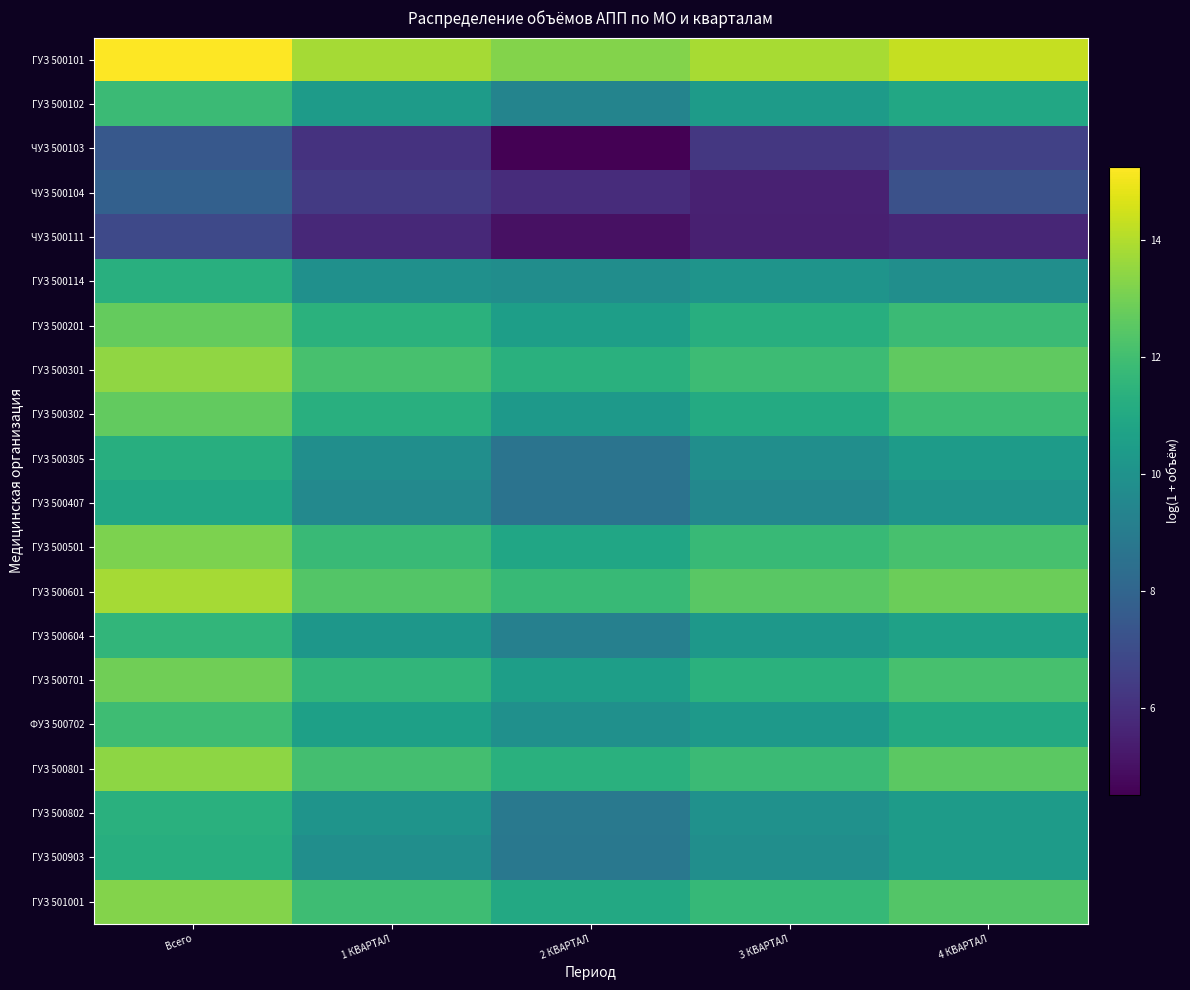

What is the total value across all series at 2 КВАРТАЛ?

189.4